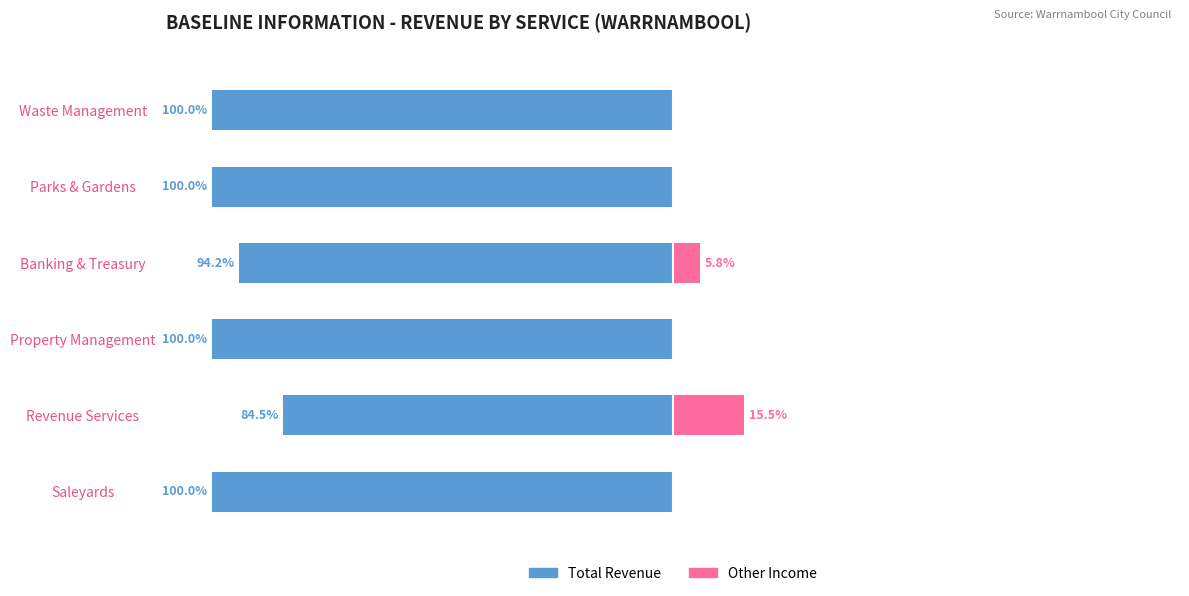

Reading right to left, extract all data points from this chart.

Total Revenue: -100.0	-100.0	-94.2	-100.0	-84.5	-100.0
Other Income: 0.0	0.0	5.8	0.0	15.5	0.0